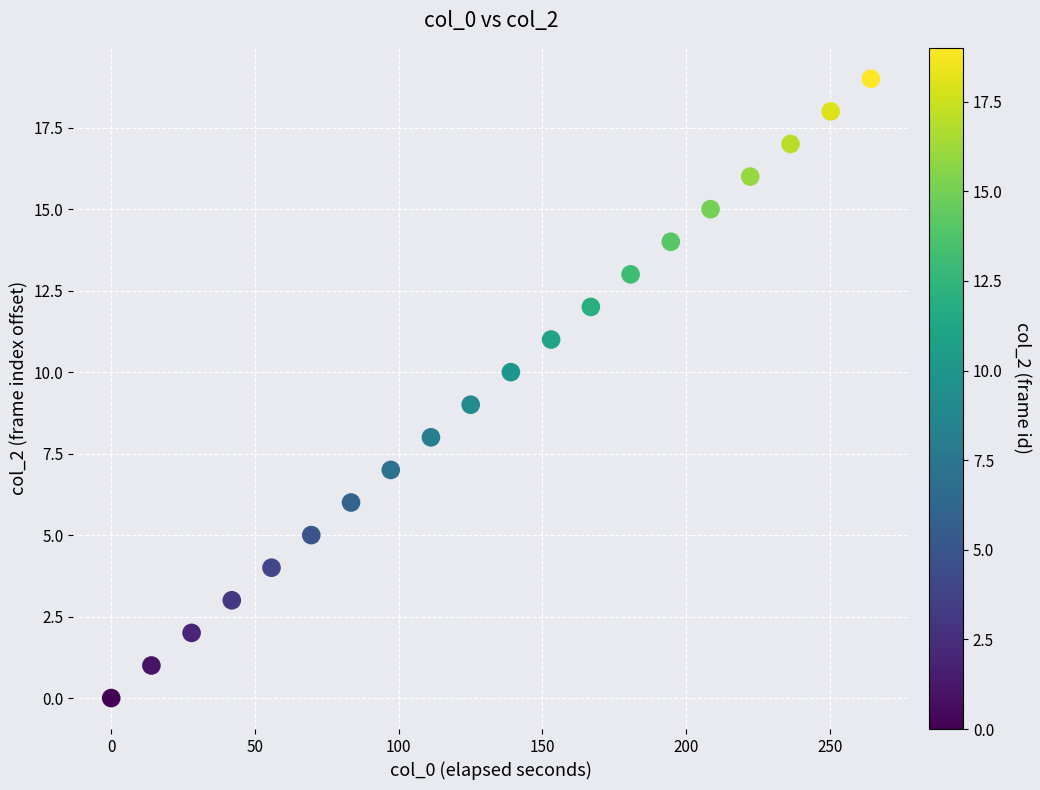

What is the range of Y values (max minus min)?

19